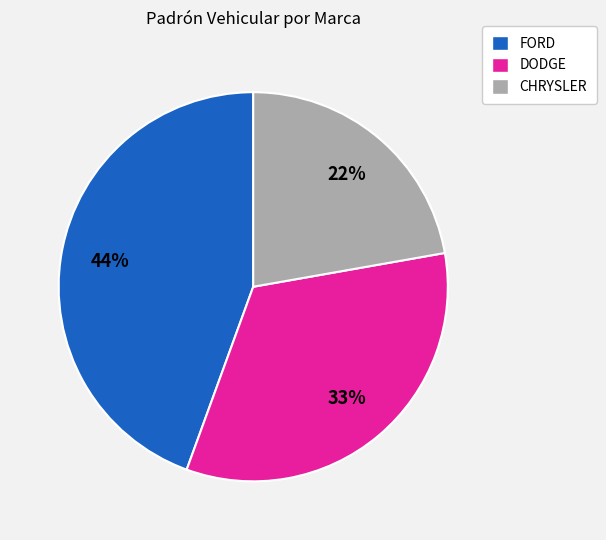

What percentage is the CHRYSLER slice, to the nearest percent?

22%